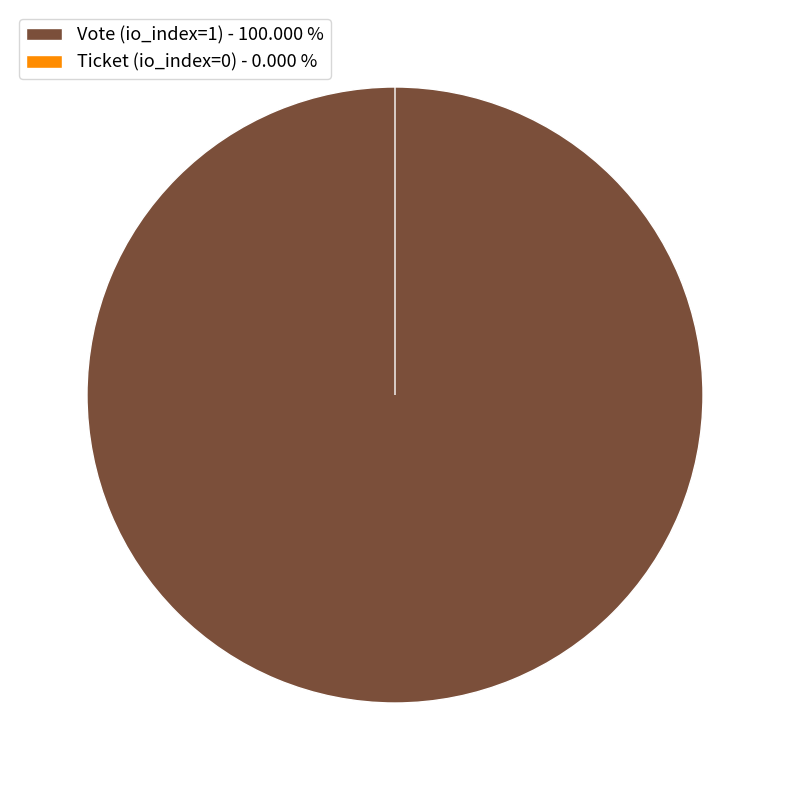

Which has a higher value, Ticket (io_index=0) or Vote (io_index=1)?

Vote (io_index=1)